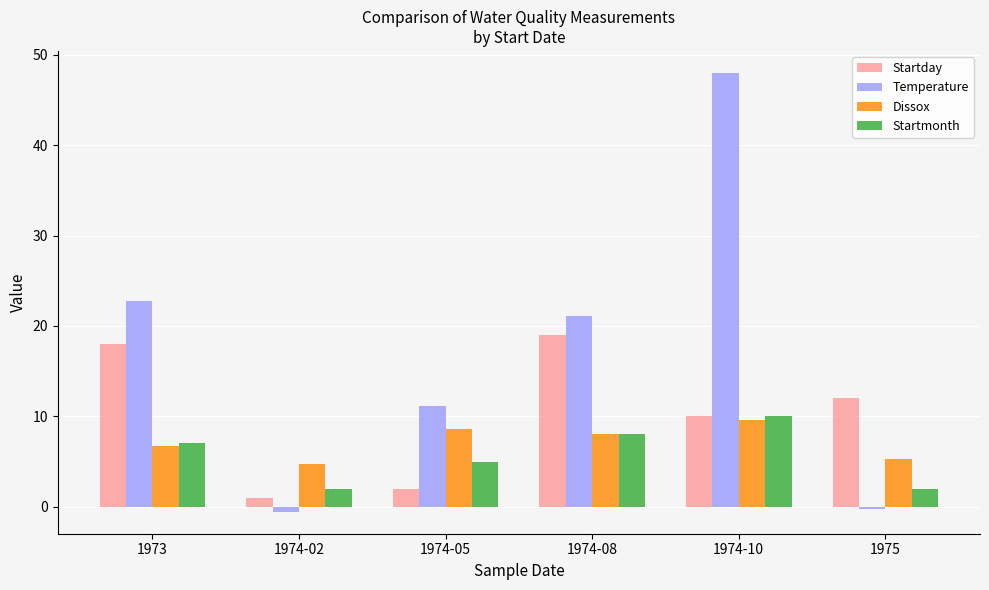

How many bars are there in each group?

4